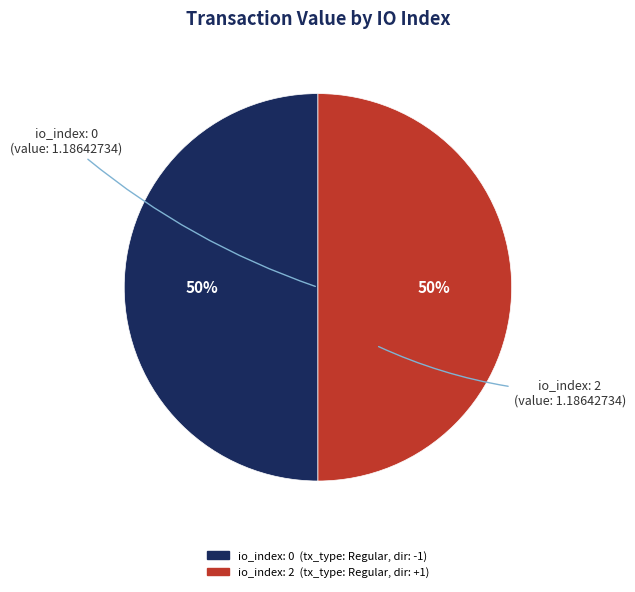

To the nearest percent, what is the average slice percentage?

50%